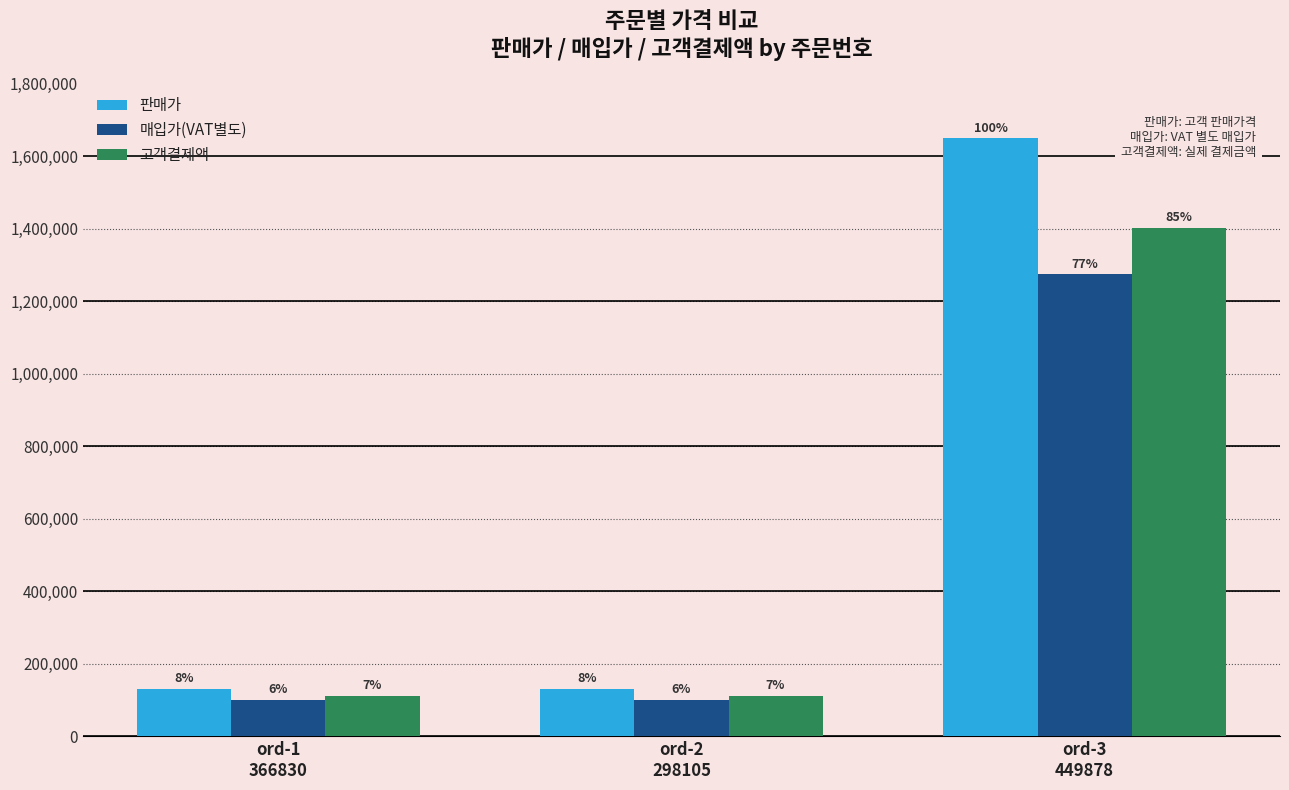

What is the highest value of the 판매가 series?

1649000